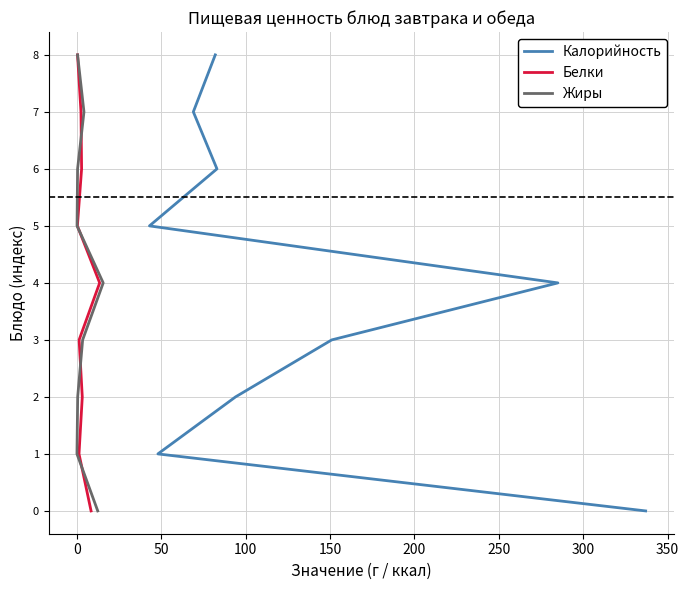

Does the chart display data point markers on the line(s)?

No